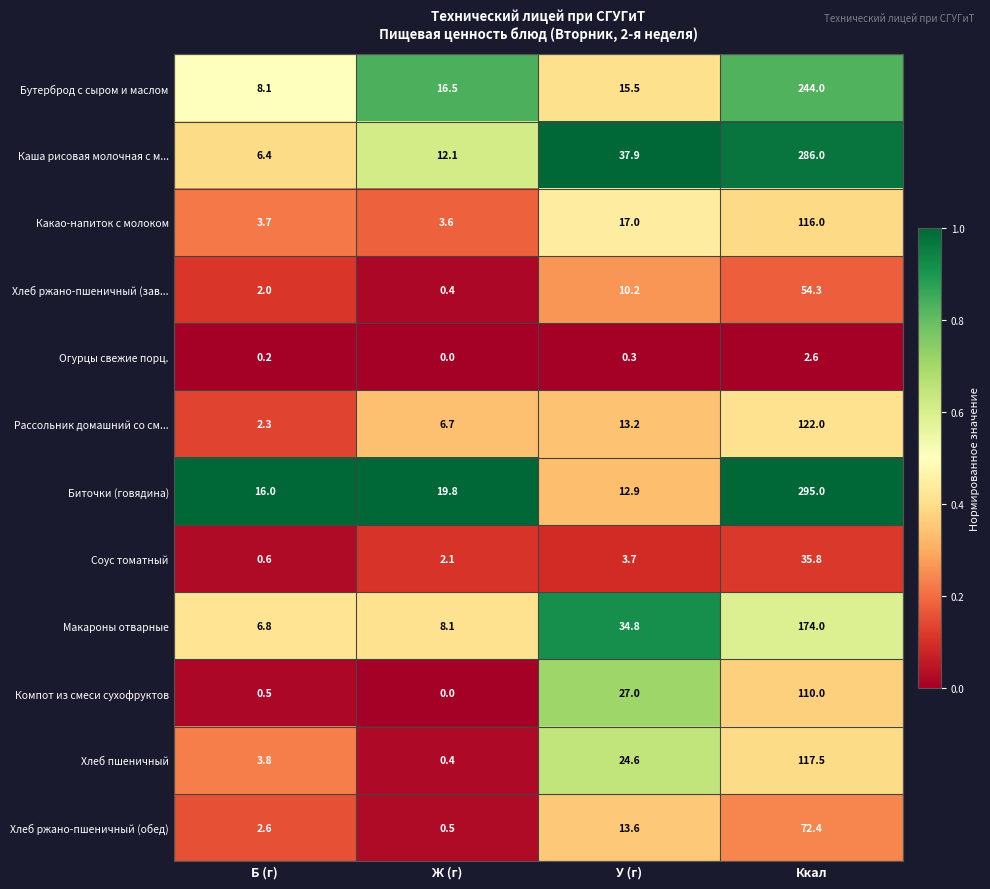

Between Б (г) and Ккал, which series saw the biggest shift?

Каша рисовая молочная с м...